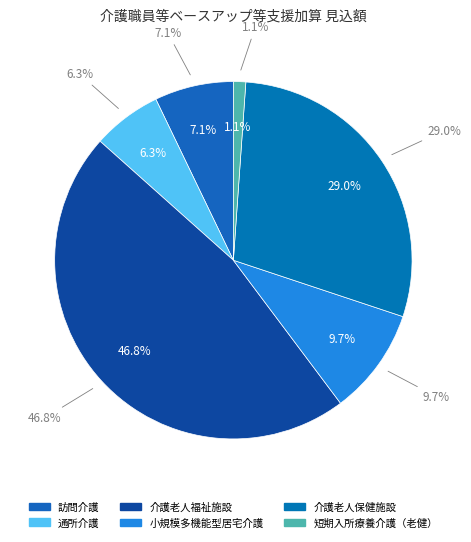

Which slice is the smallest?

短期入所療養介護（老健）